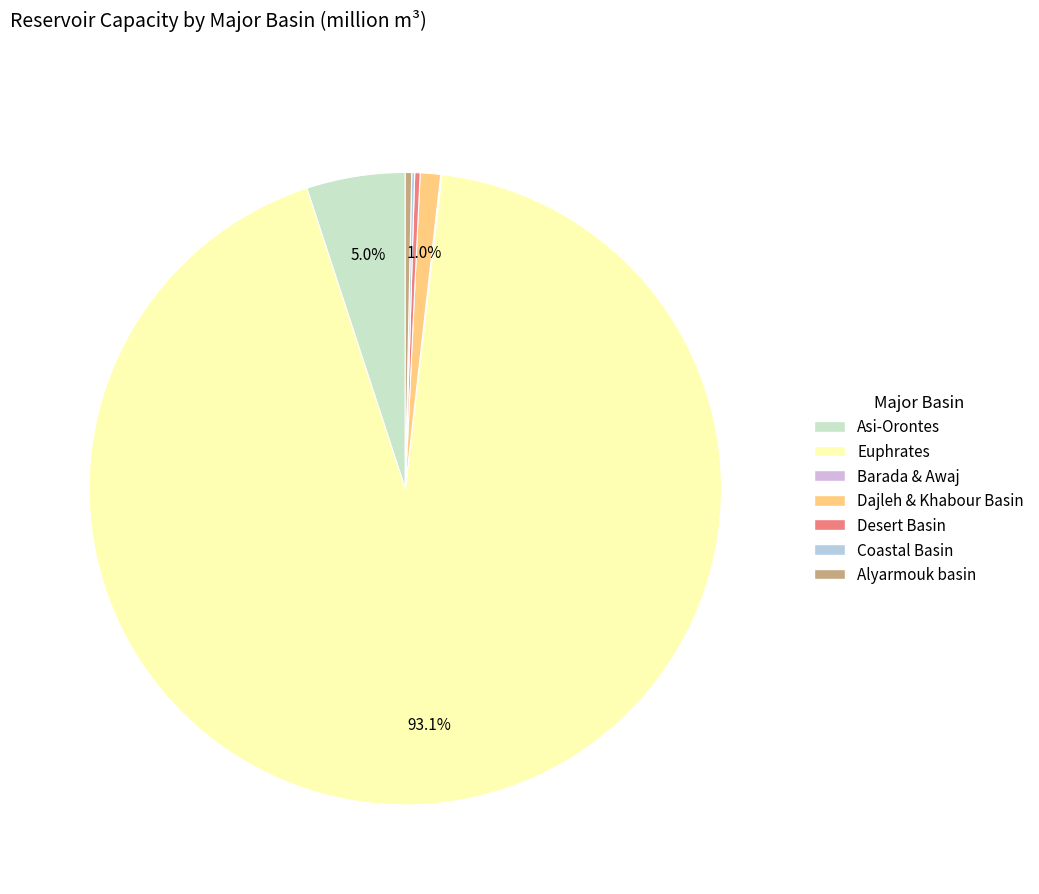

What is the total percentage of Dajleh & Khabour Basin and Alyarmouk basin?

1.4%